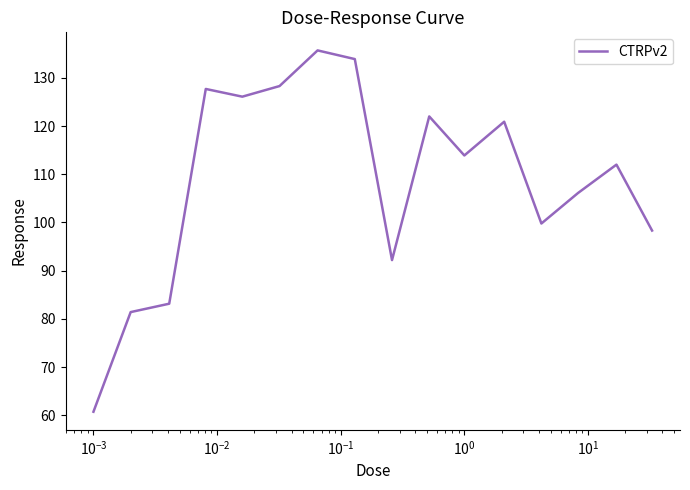

What is the minimum value shown in the chart?

60.7